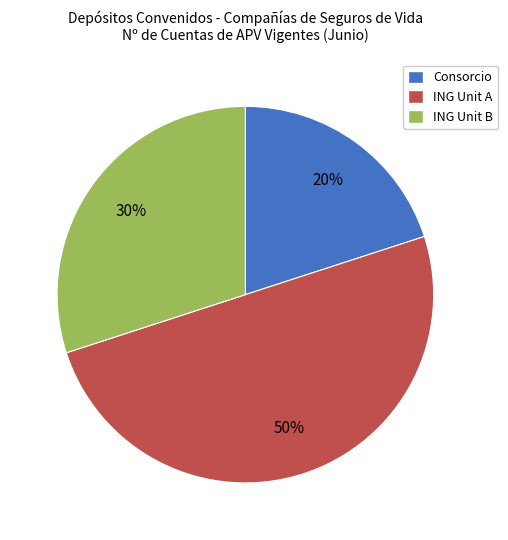

Approximately how many times larger is the value at Consorcio compared to ING Unit B?

0.7